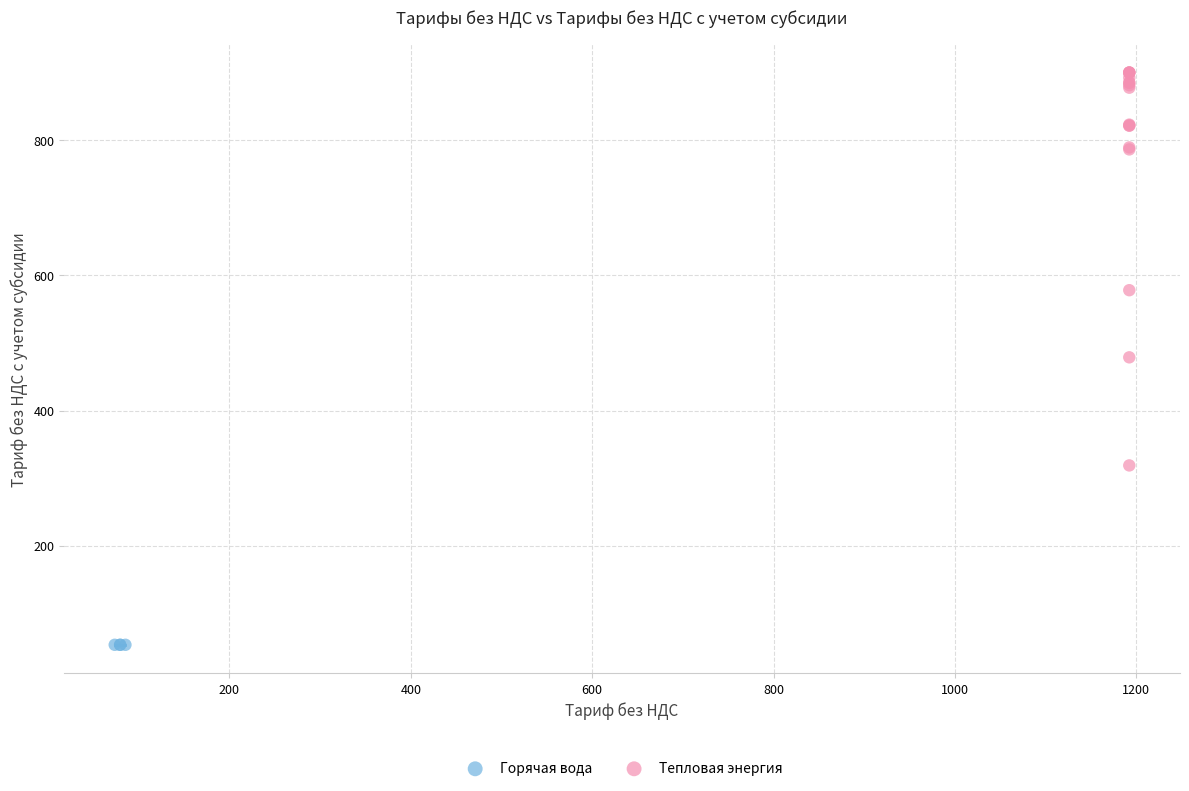

Which series contains the lowest Y value?

Горячая вода